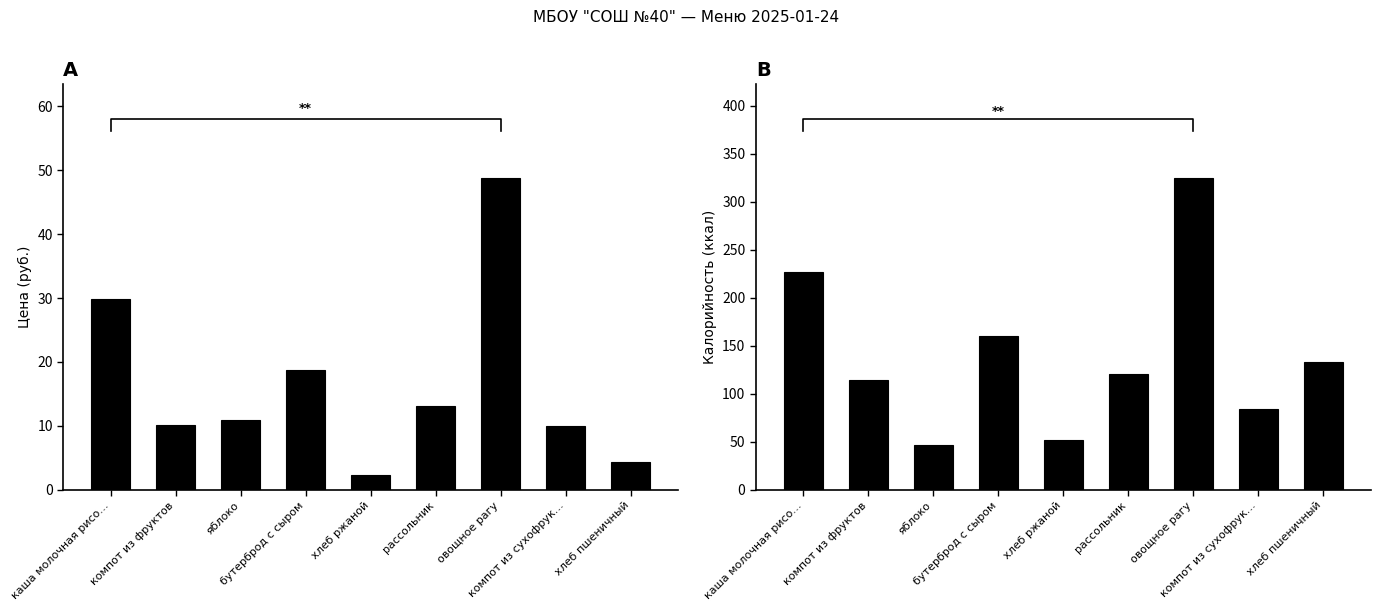

How many data points in Цена are less than 10?

3